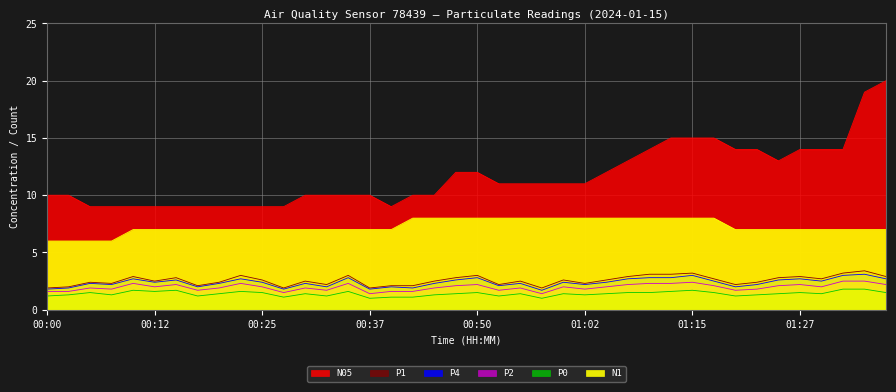

Rank the series at 00:25 from highest to lowest value.

N05, N1, P1, P4, P2, P0